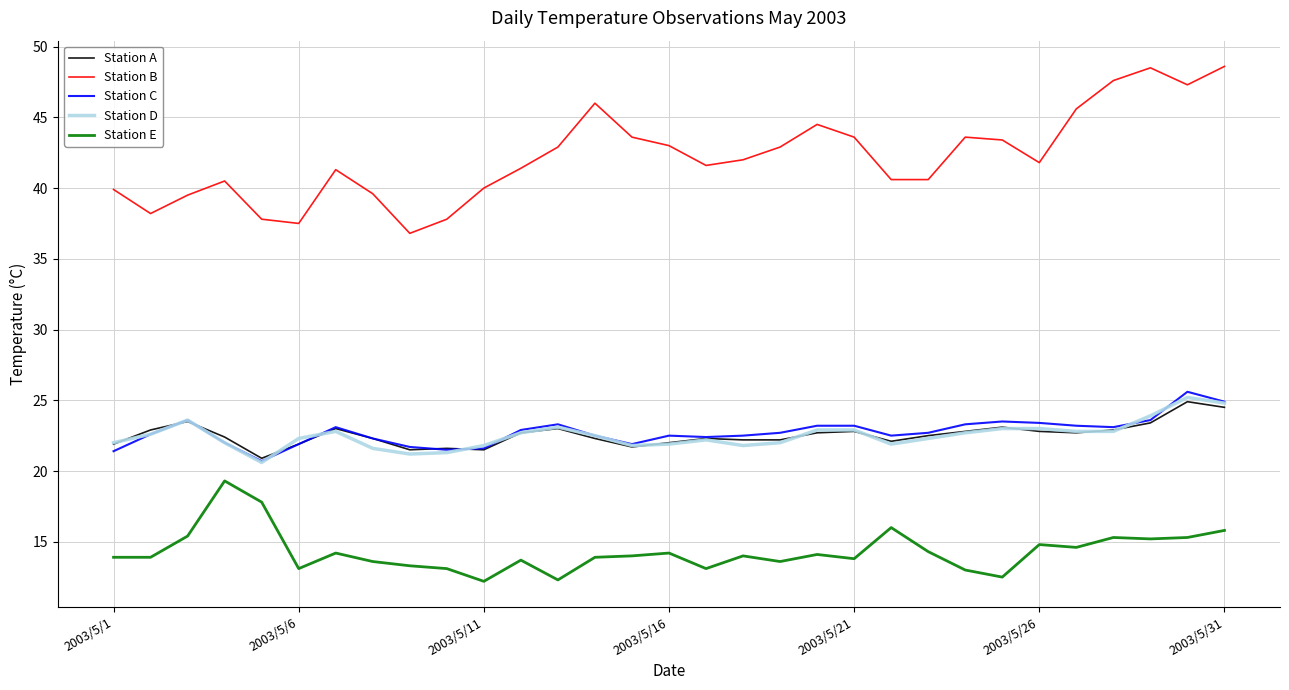

What are all the series names shown in the legend?

Station A, Station B, Station C, Station D, Station E